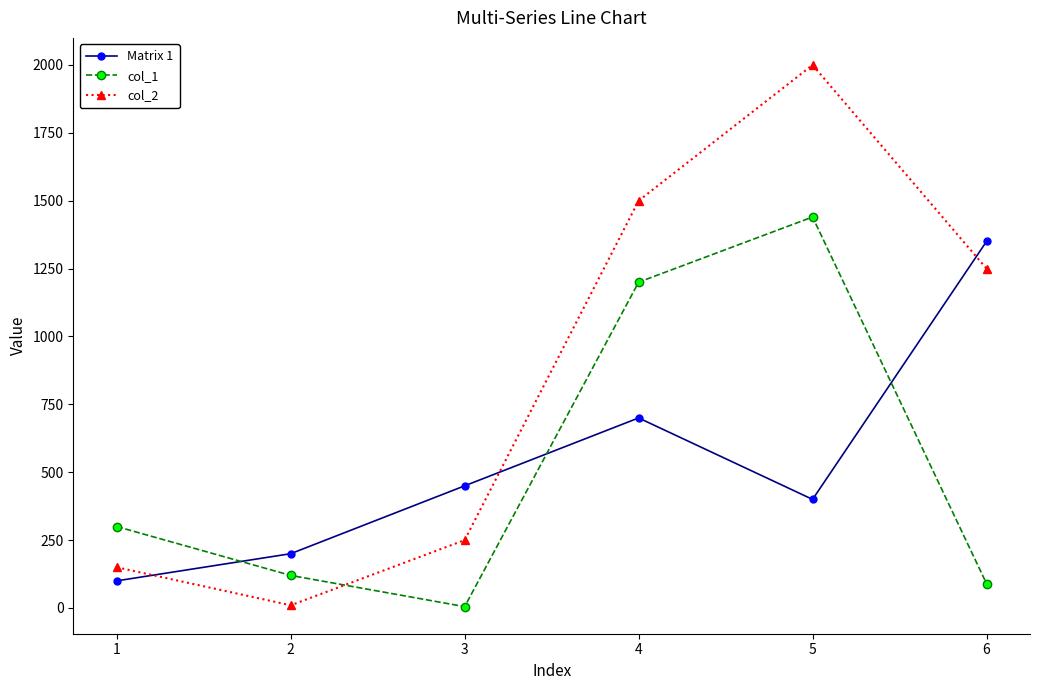

Between 3 and 4, which series saw the biggest shift?

col_2